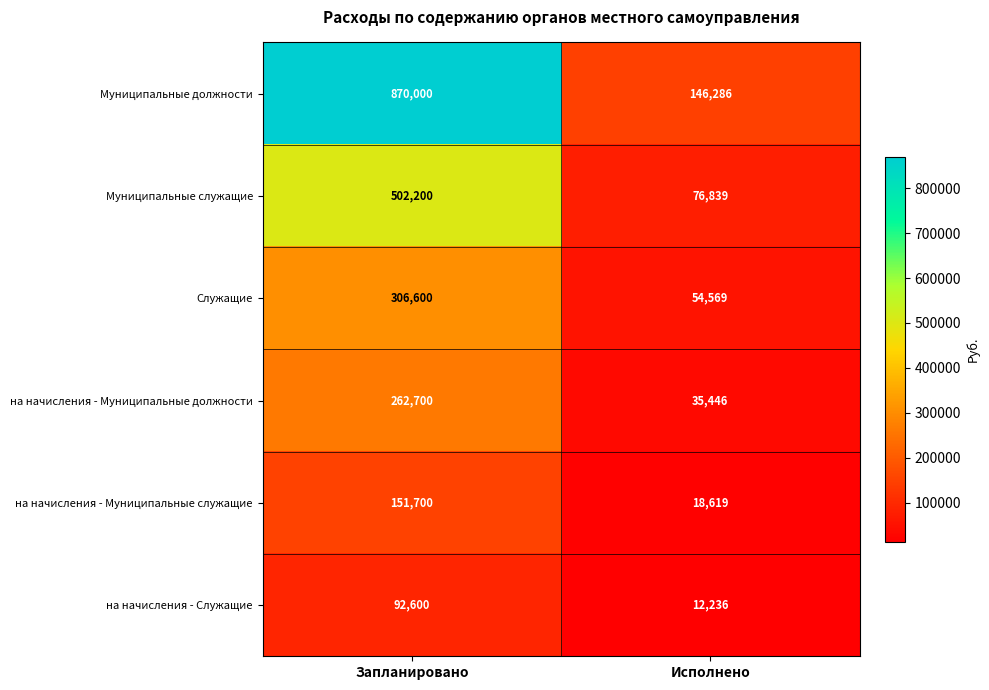

What is the difference between the highest and lowest values at Исполнено?

134050